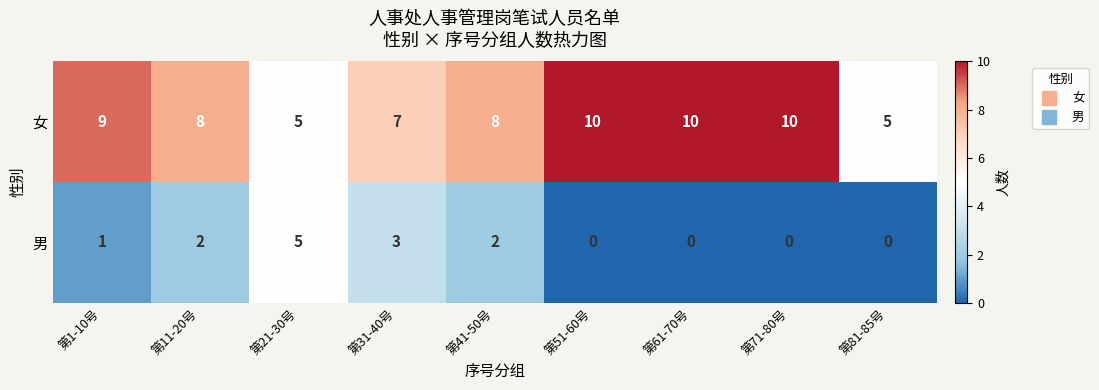

Between 第71-80号 and 第81-85号, which series saw the biggest shift?

女